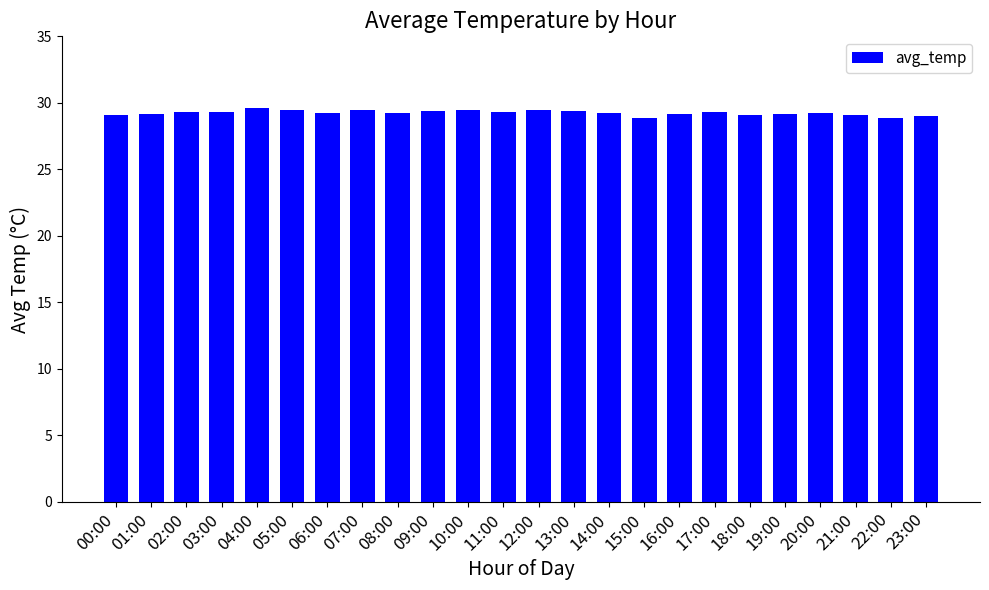

The value at 06:00 is 29.2. True or false?

True